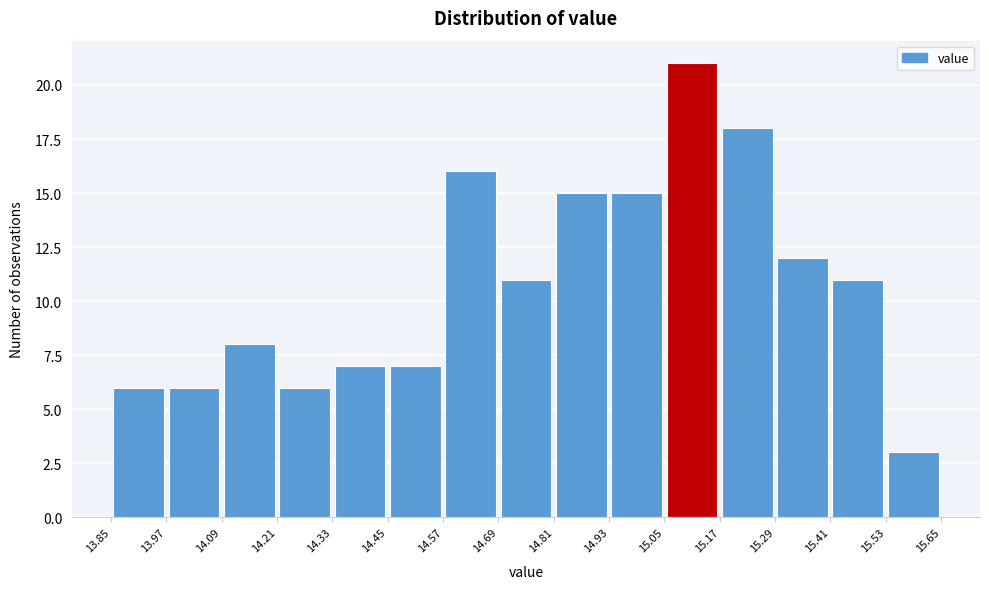

Which range on the x-axis has the tallest bar?

15.05 to 15.17